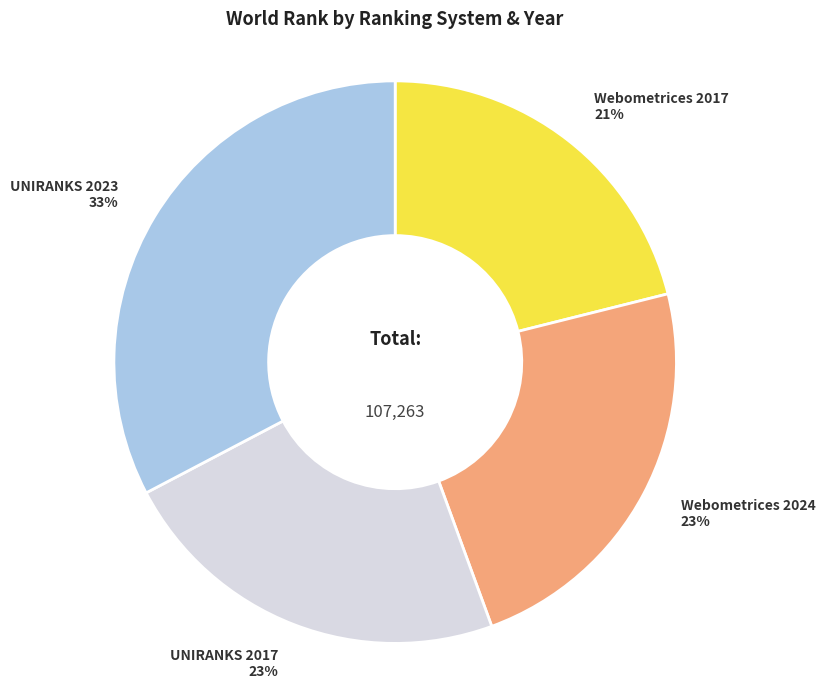

To the nearest percent, what is the difference between the largest and smallest slice percentages?

12%